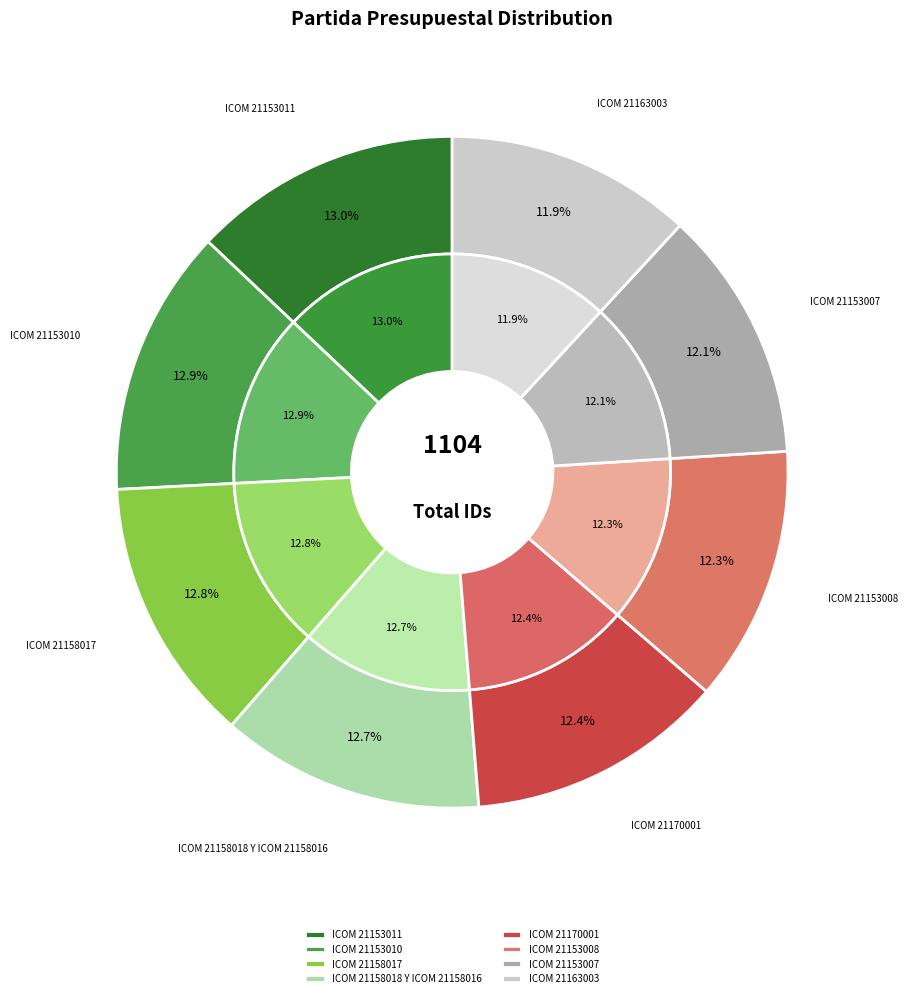

What is the ratio of the value at ICOM 21153011 to the value at ICOM 21153010?

1.0